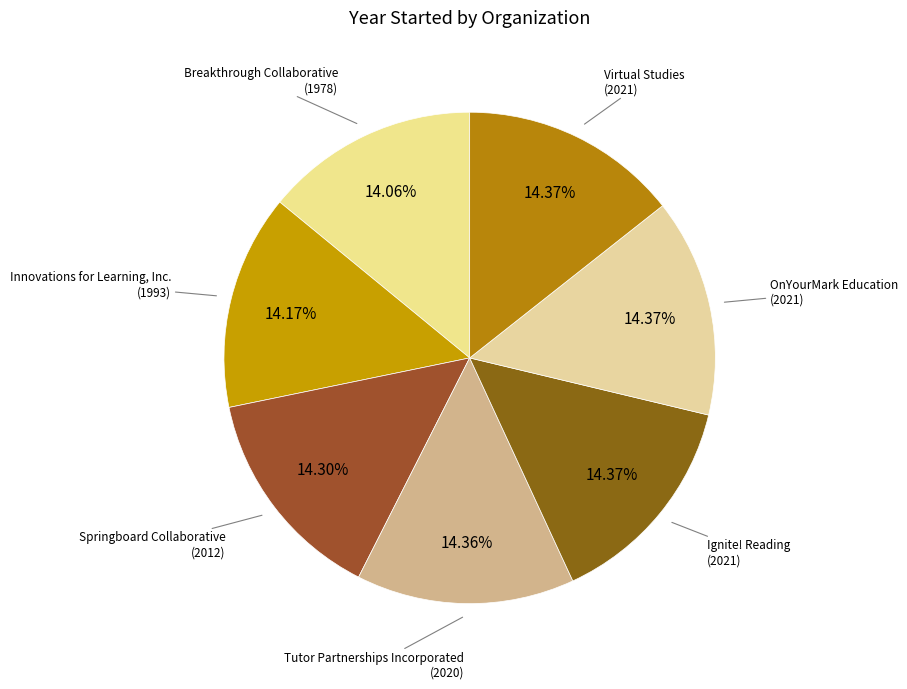

How many segments does this pie chart have?

7